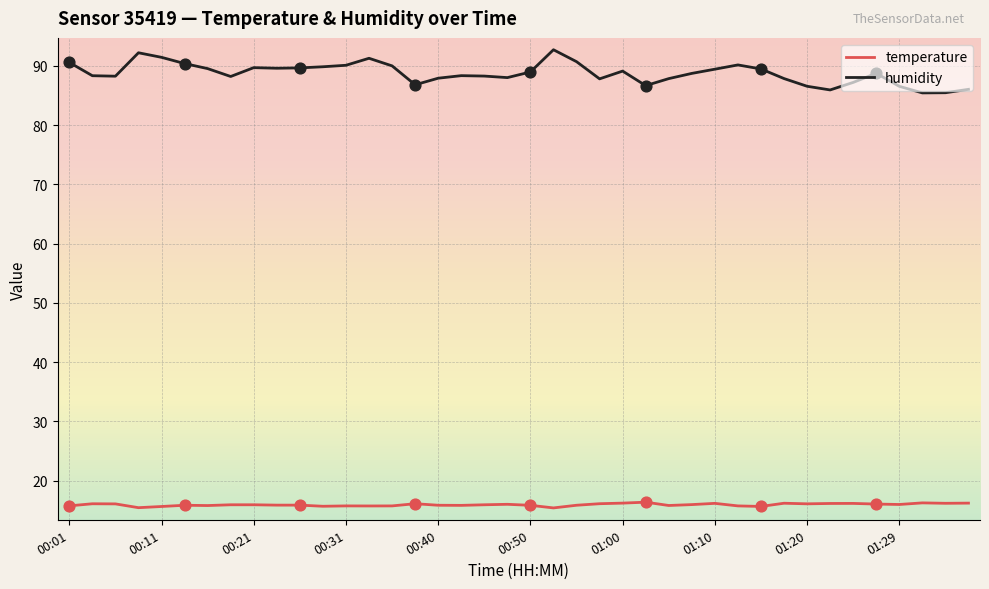

At how many categories does at least one series exceed 79?

40